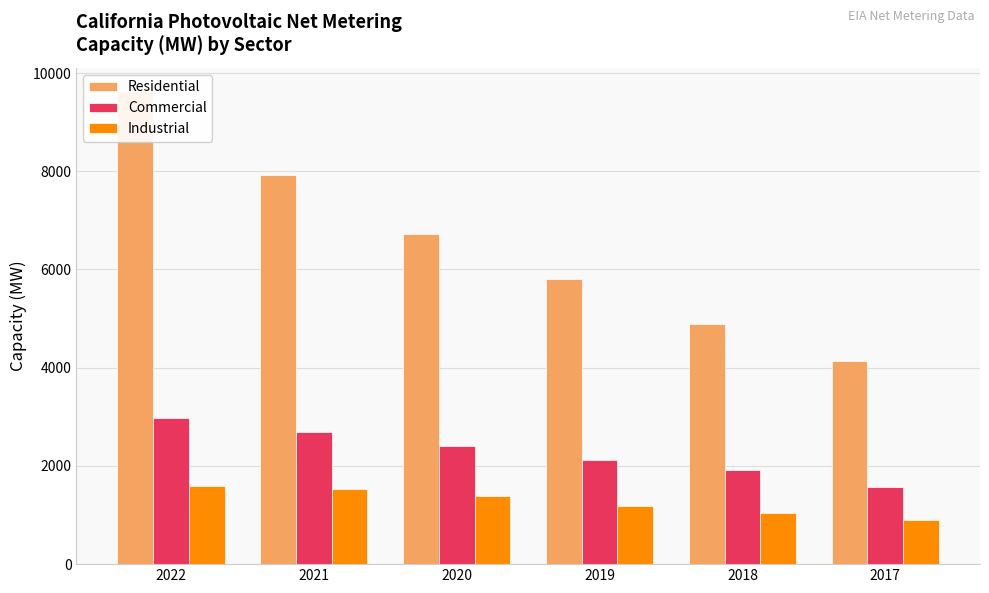

How many values in the Residential series are below 6724?

3